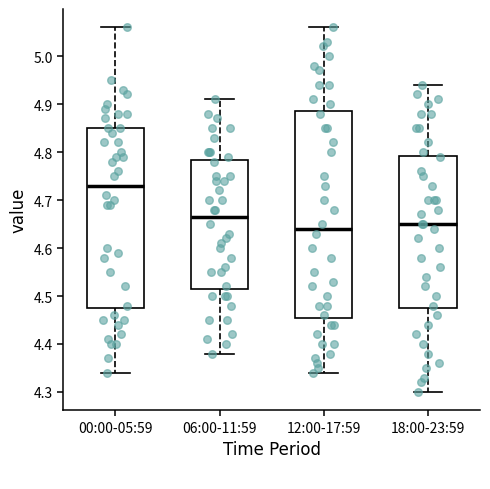

Which box is the tallest, from its lower edge to its upper edge?

12:00-17:59